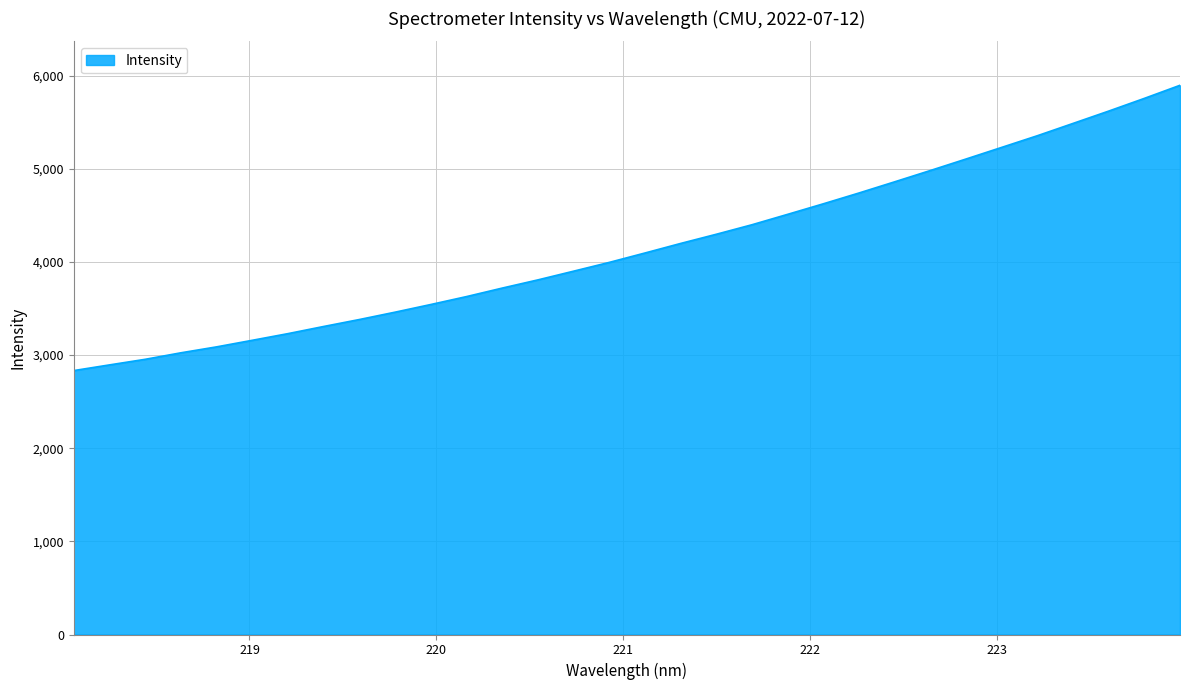

What is the minimum value shown in the chart?

2833.1